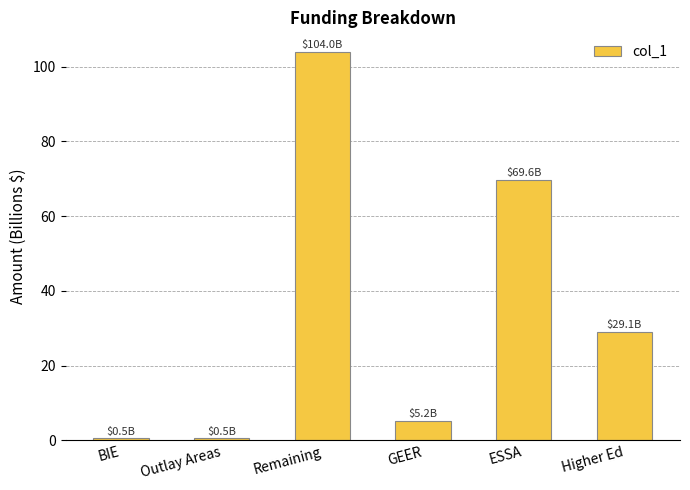

What is the sum of the values at Higher Ed and BIE?

29.6